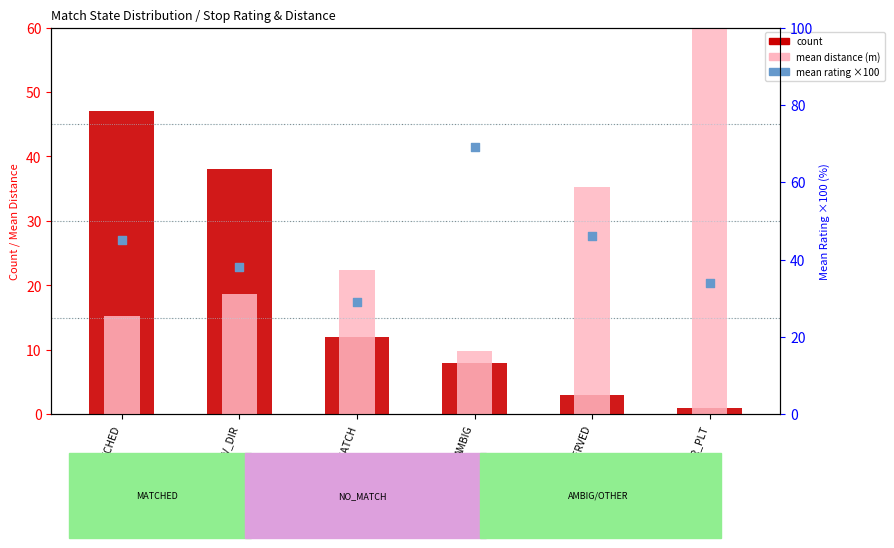

What are all the series names shown in the legend?

count, mean distance (m), mean rating ×100